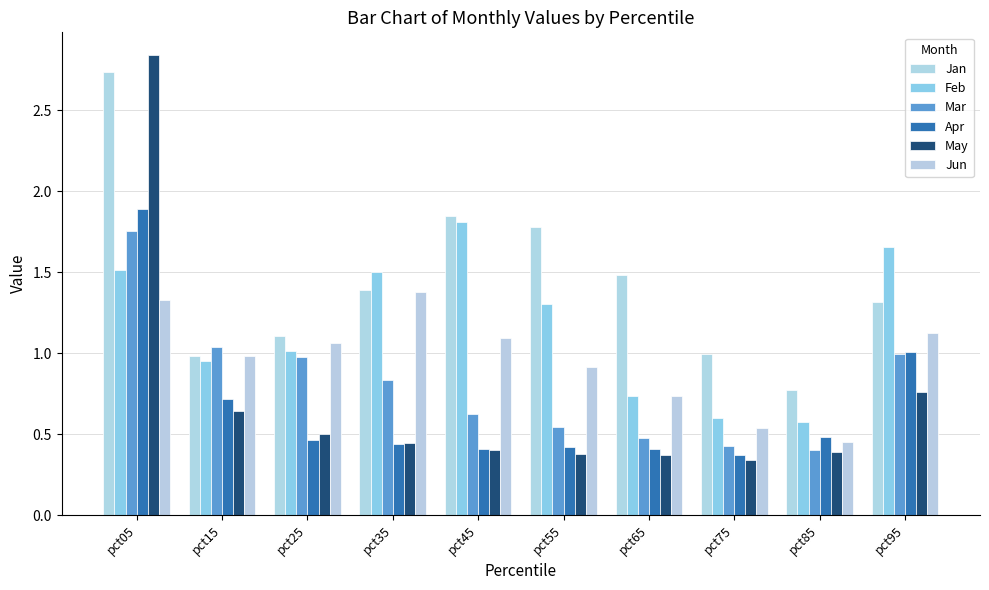

How many bars are there in total?

60